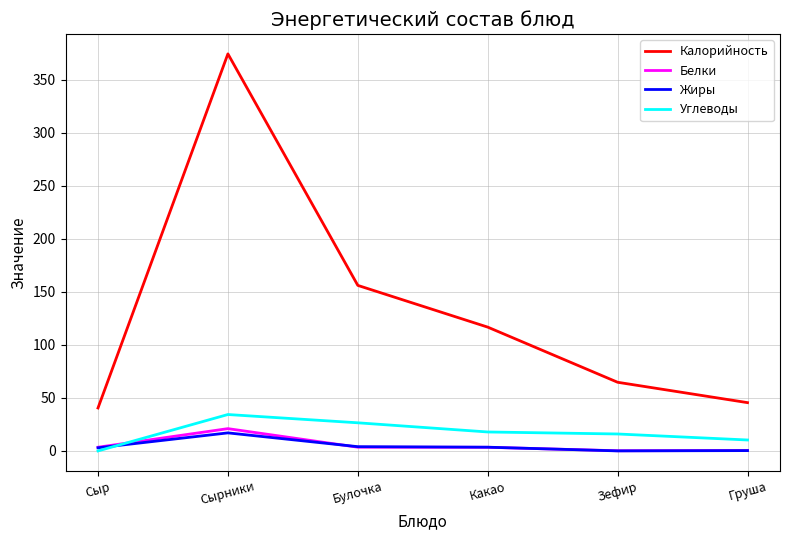

True or false: Калорийность and Углеводы intersect in this chart.

False